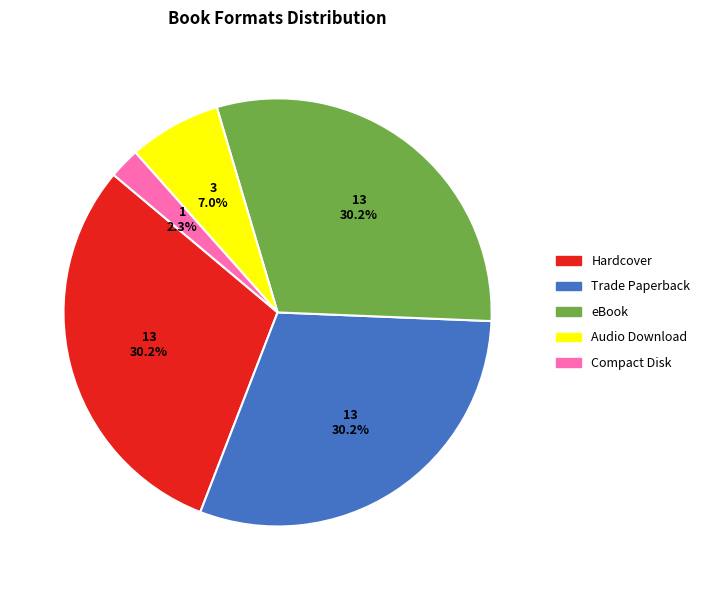

To the nearest percent, what percentage of the pie is Trade Paperback?

30%